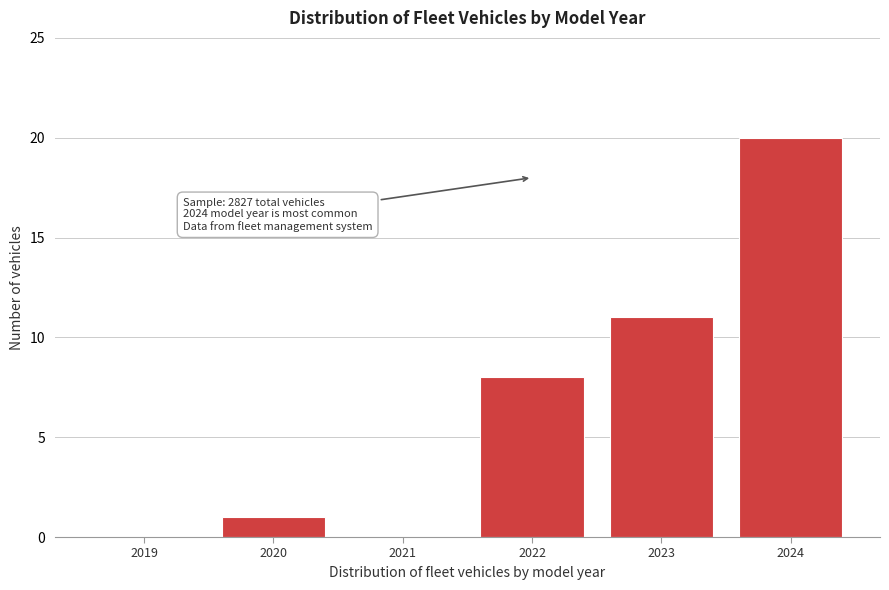

Reading right to left, transcribe all the data shown in this chart.

2024=20	2023=11	2022=8	2021=0	2020=1	2019=0